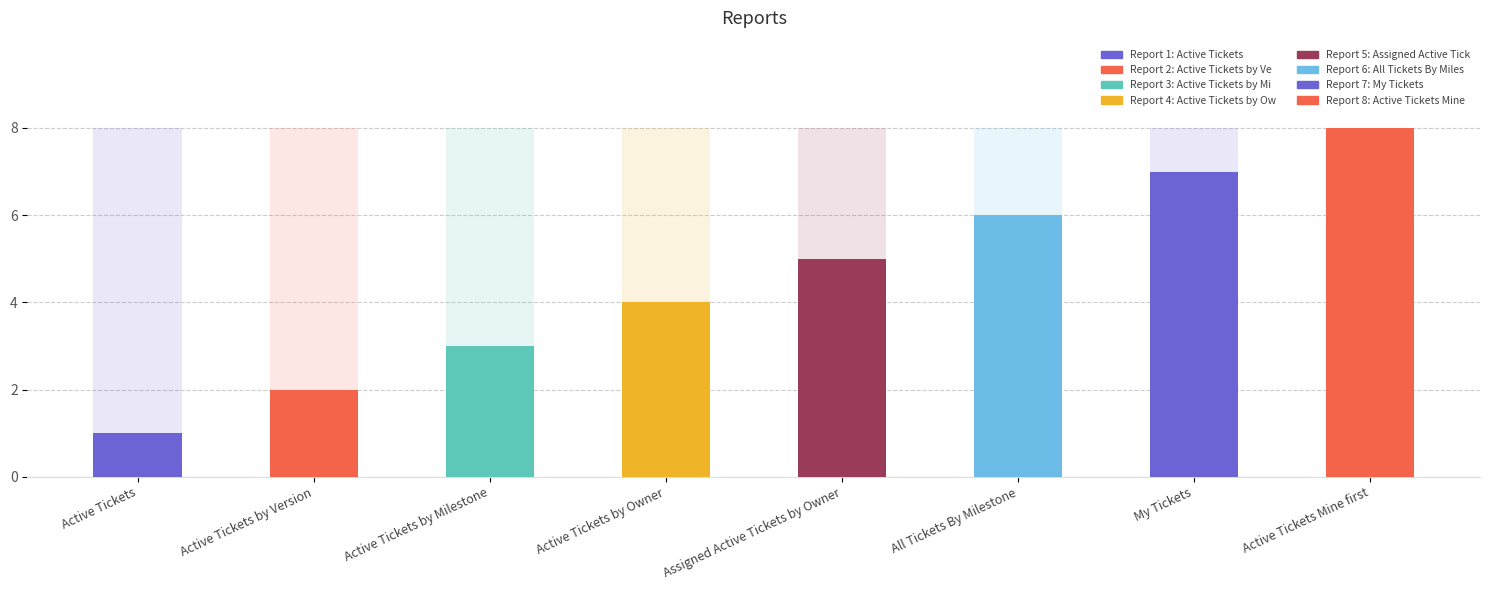

List the labels in order of value, smallest first.

Active Tickets, Active Tickets by Version, Active Tickets by Milestone, Active Tickets by Owner, Assigned Active Tickets by Owner, All Tickets By Milestone, My Tickets, Active Tickets Mine first